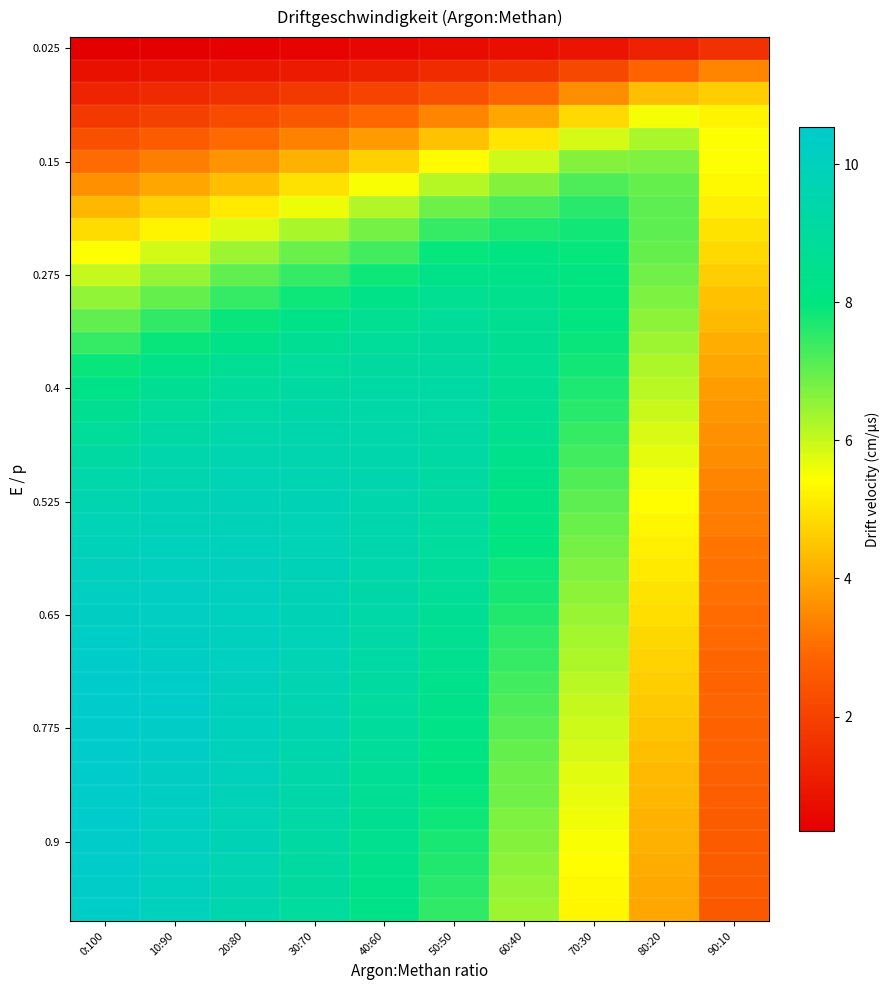

At which category does the chart reach its peak across all series?

0:100